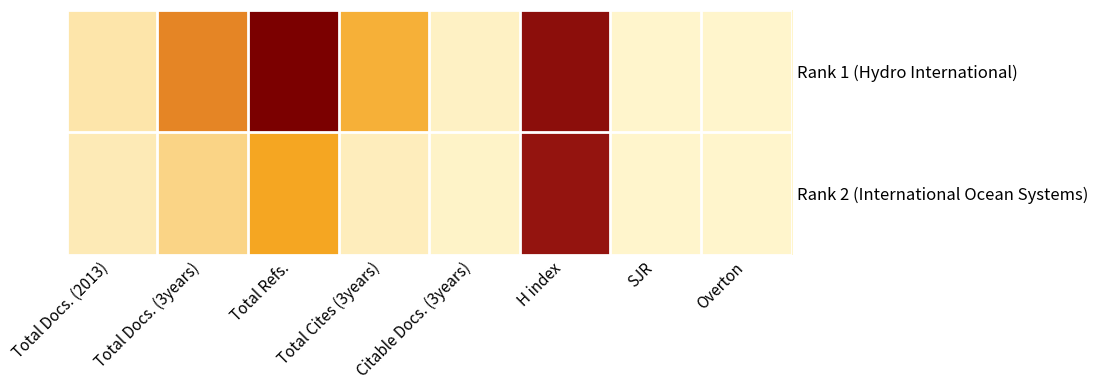

Which has a higher value, Total Cites (3years) or SJR?

Total Cites (3years)